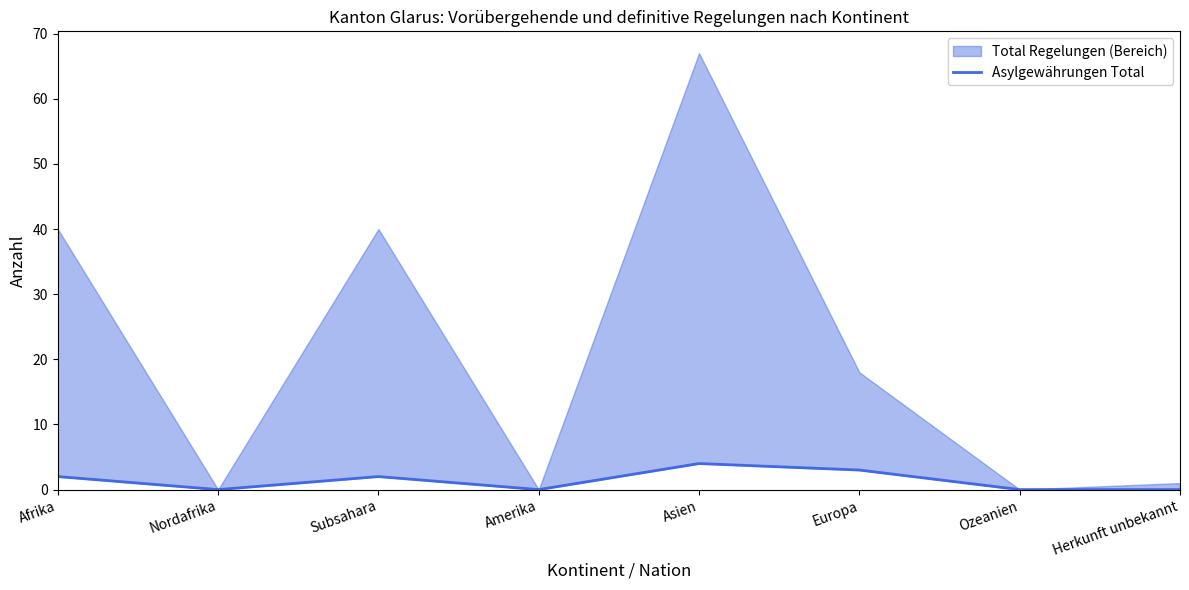

What is the sum of the values at Ozeanien and Asien?

4